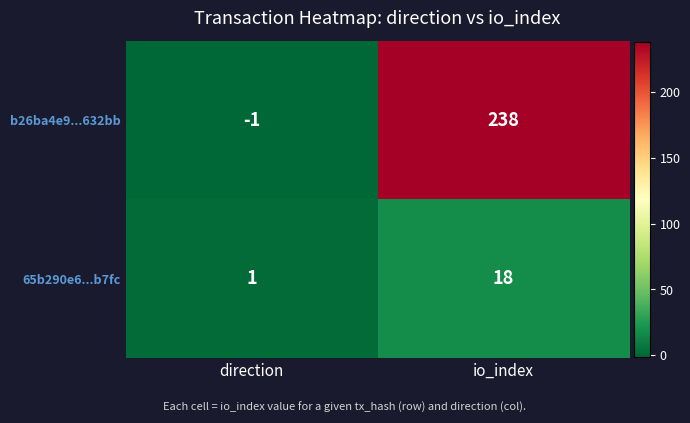

What is the difference between the highest and lowest values at direction?

2